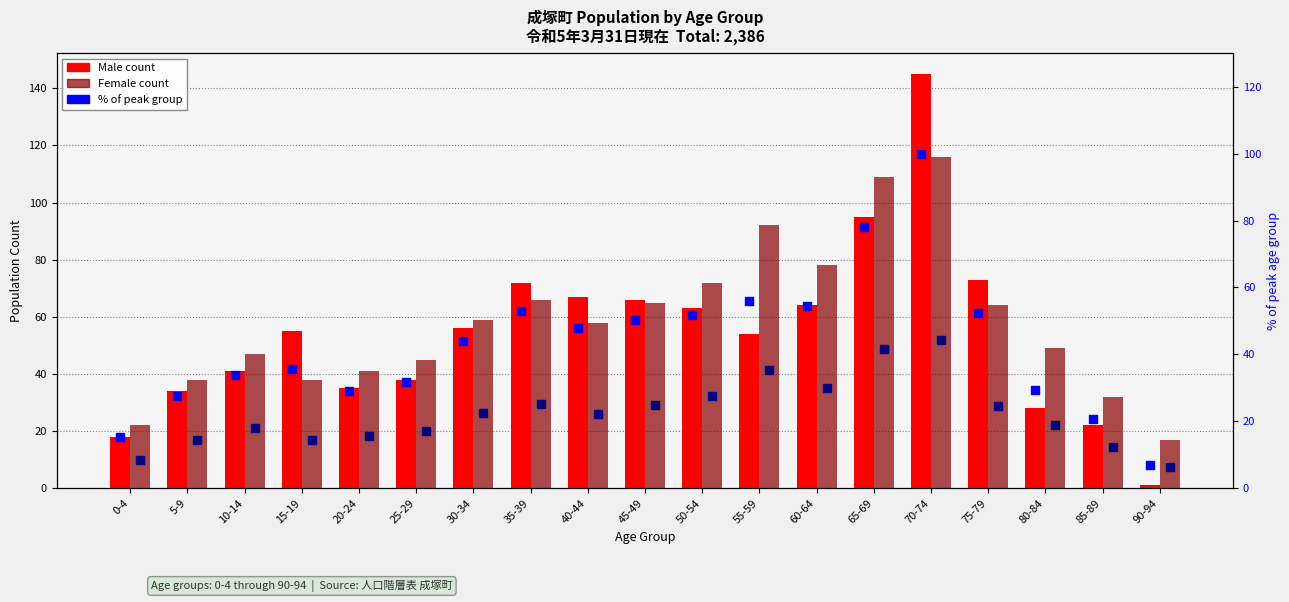

At which category is the sum across all series the highest?

70-74